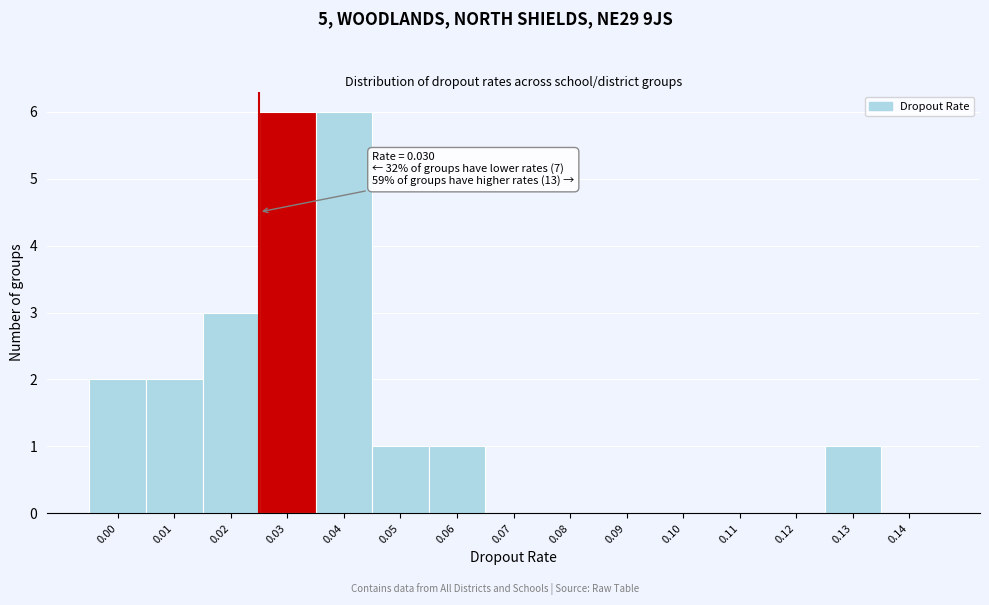

Reading left to right, transcribe all the data shown in this chart.

0.00=2	0.01=2	0.02=3	0.03=6	0.04=6	0.05=1	0.06=1	0.07=0	0.08=0	0.09=0	0.10=0	0.11=0	0.12=0	0.13=1	0.14=0